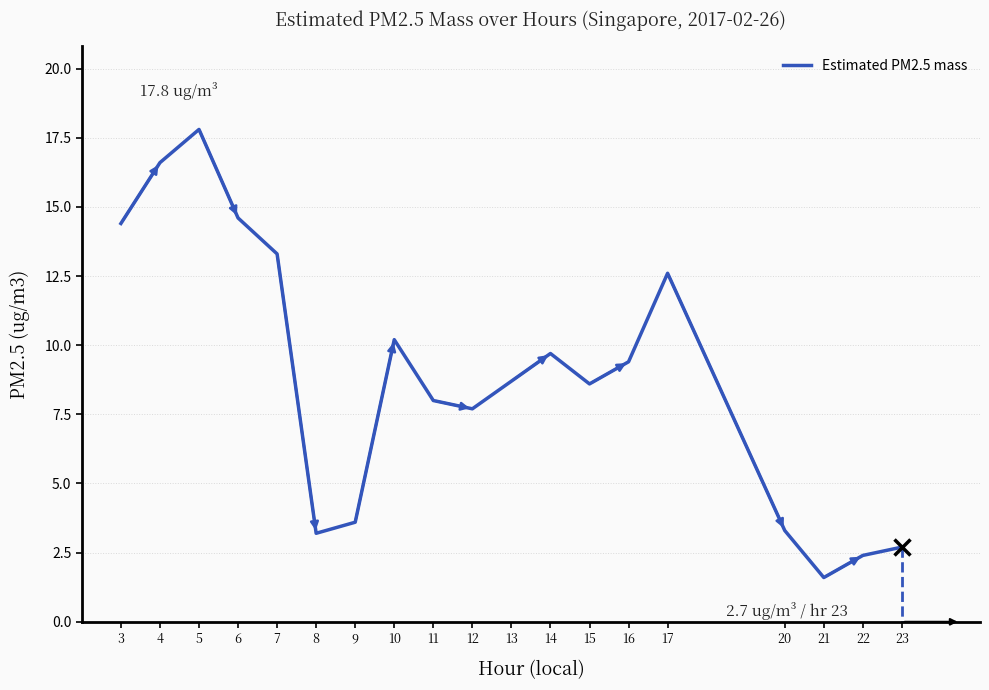

Approximately how many times larger is the value at 16 compared to 9?

2.6